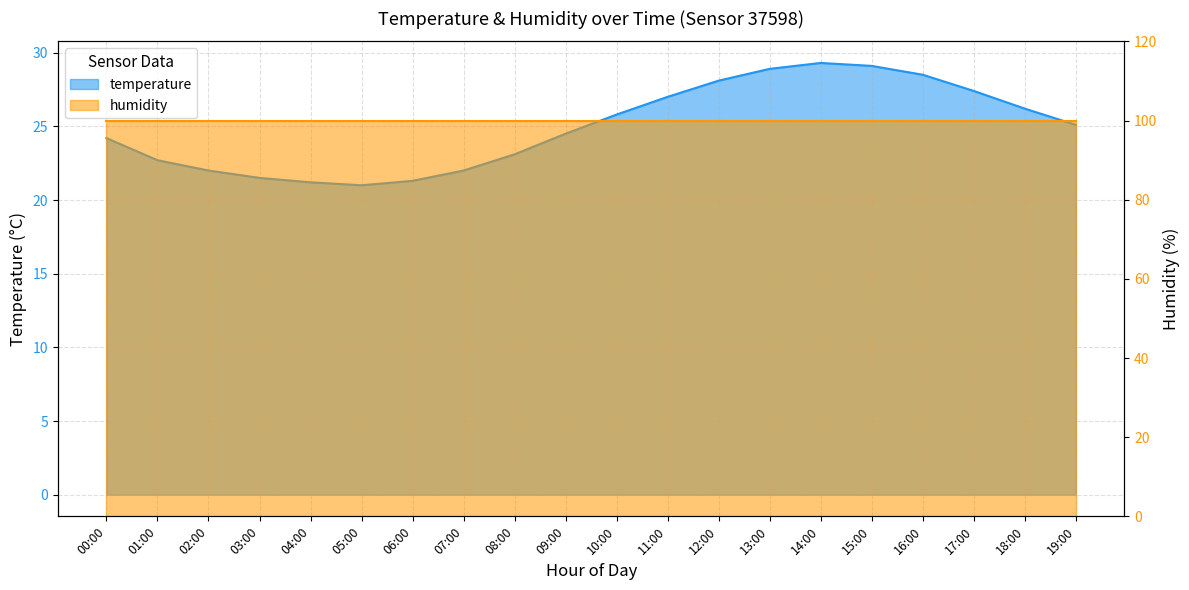

What is the smallest value displayed?

21.0